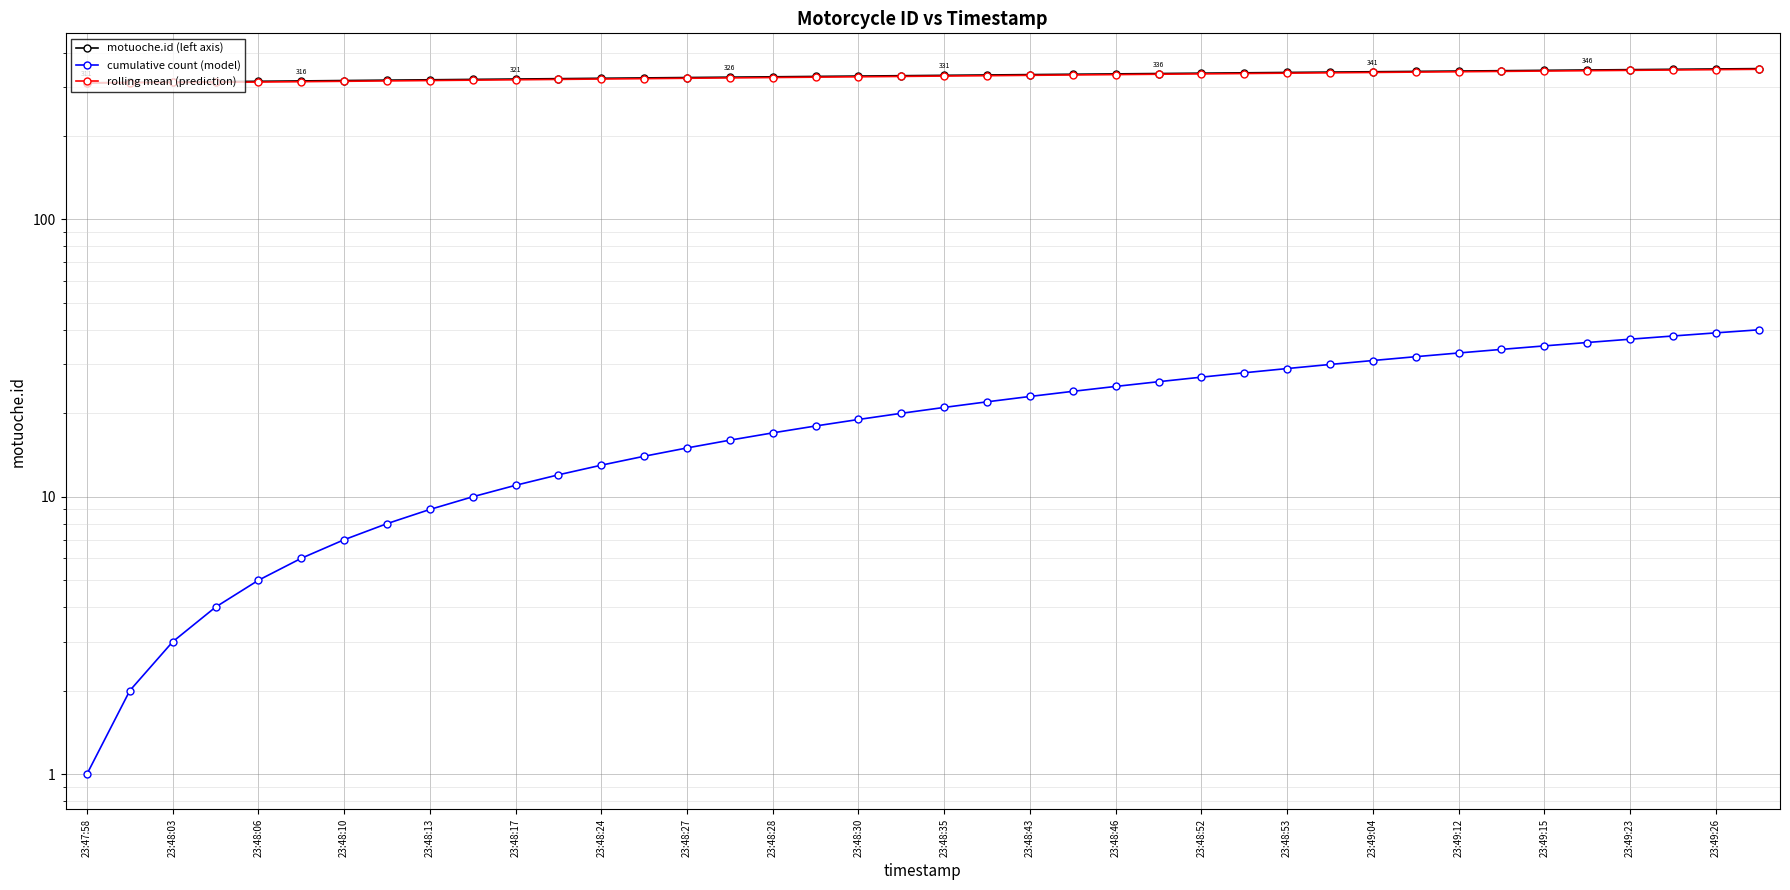

Is the value of motuoche.id (left axis) at 23:49:04 greater than the value of rolling mean (prediction) at 35?

No